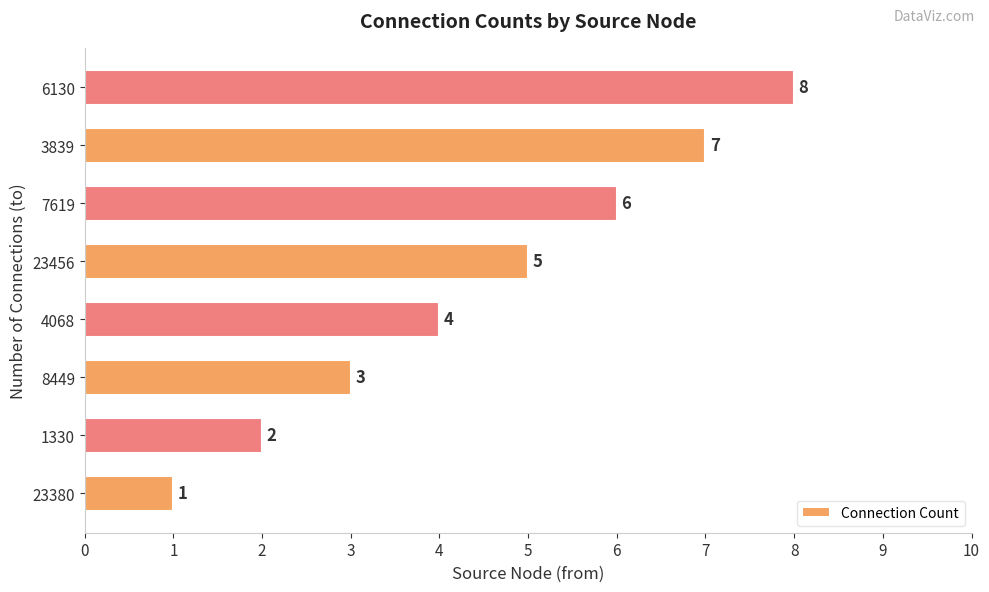

What is the change in value from 3839 to 6130?

+1